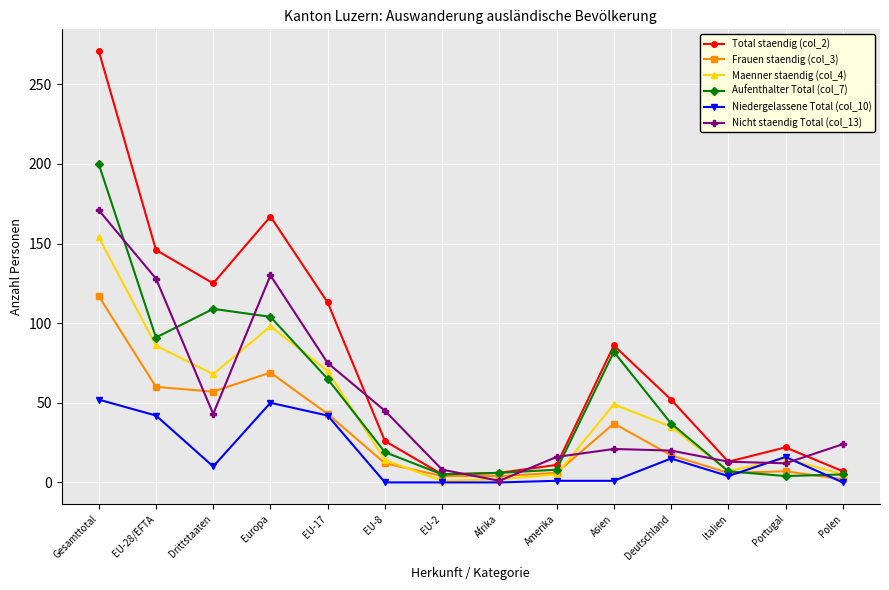

What is the difference between the maximum and second lowest values in the Aufenthalter Total (col_7) series?

195